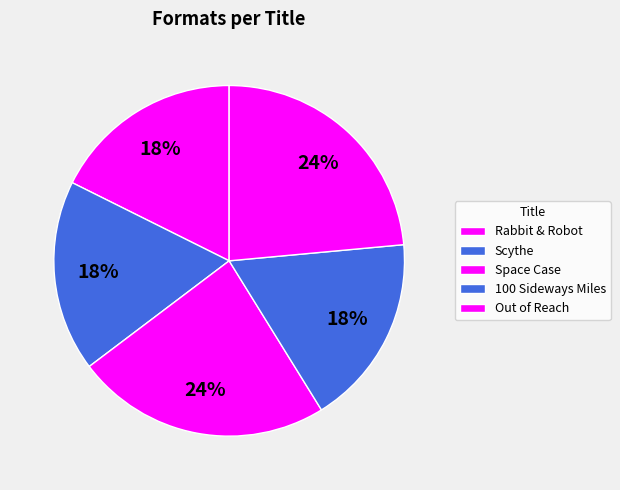

To the nearest percent, what is the average slice percentage?

20%